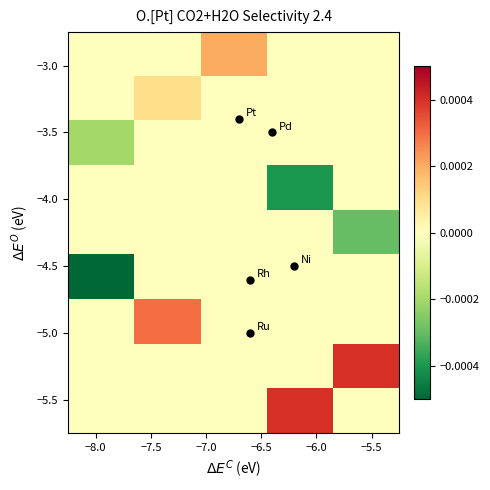

At how many categories does at least one series exceed 0?

4